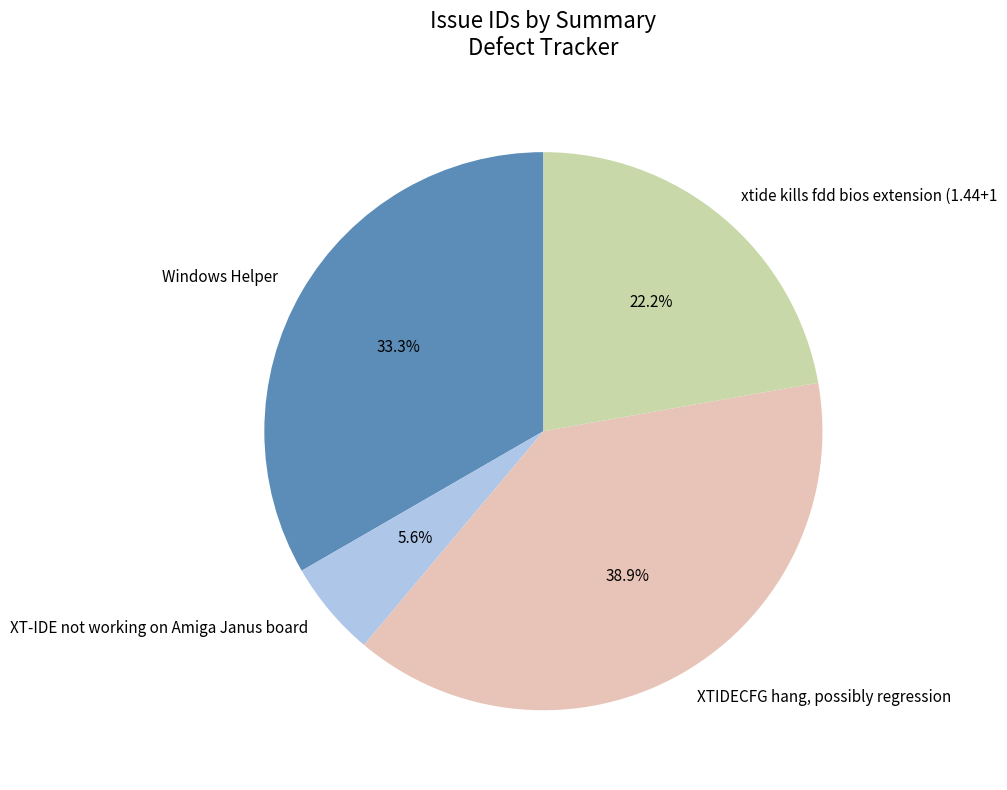

Count the number of slices in the pie.

4